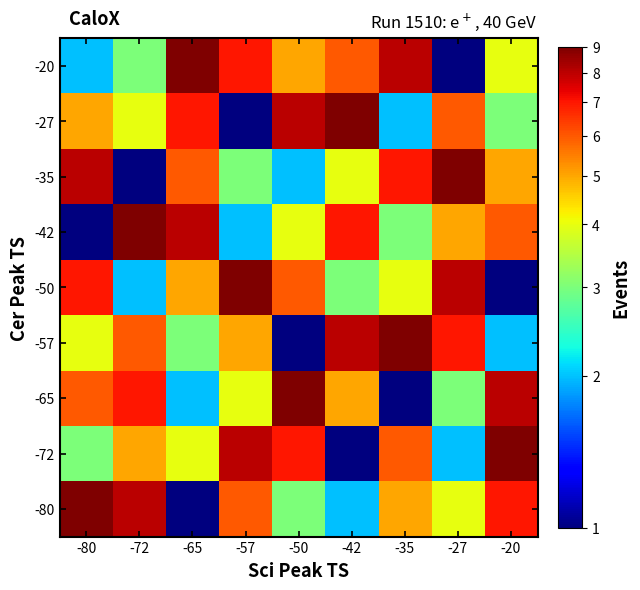

Reading left to right, transcribe all the data shown in this chart.

-20: -80=2	-72=3	-65=9	-57=7	-50=5	-42=6	-35=8	-27=1	-20=4
-27: -80=5	-72=4	-65=7	-57=1	-50=8	-42=9	-35=2	-27=6	-20=3
-35: -80=8	-72=1	-65=6	-57=3	-50=2	-42=4	-35=7	-27=9	-20=5
-42: -80=1	-72=9	-65=8	-57=2	-50=4	-42=7	-35=3	-27=5	-20=6
-50: -80=7	-72=2	-65=5	-57=9	-50=6	-42=3	-35=4	-27=8	-20=1
-57: -80=4	-72=6	-65=3	-57=5	-50=1	-42=8	-35=9	-27=7	-20=2
-65: -80=6	-72=7	-65=2	-57=4	-50=9	-42=5	-35=1	-27=3	-20=8
-72: -80=3	-72=5	-65=4	-57=8	-50=7	-42=1	-35=6	-27=2	-20=9
-80: -80=9	-72=8	-65=1	-57=6	-50=3	-42=2	-35=5	-27=4	-20=7